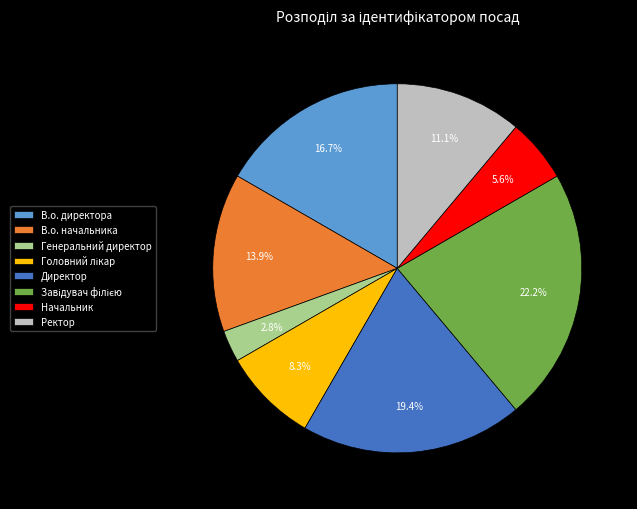

Is there any slice that represents more than half of the pie?

No